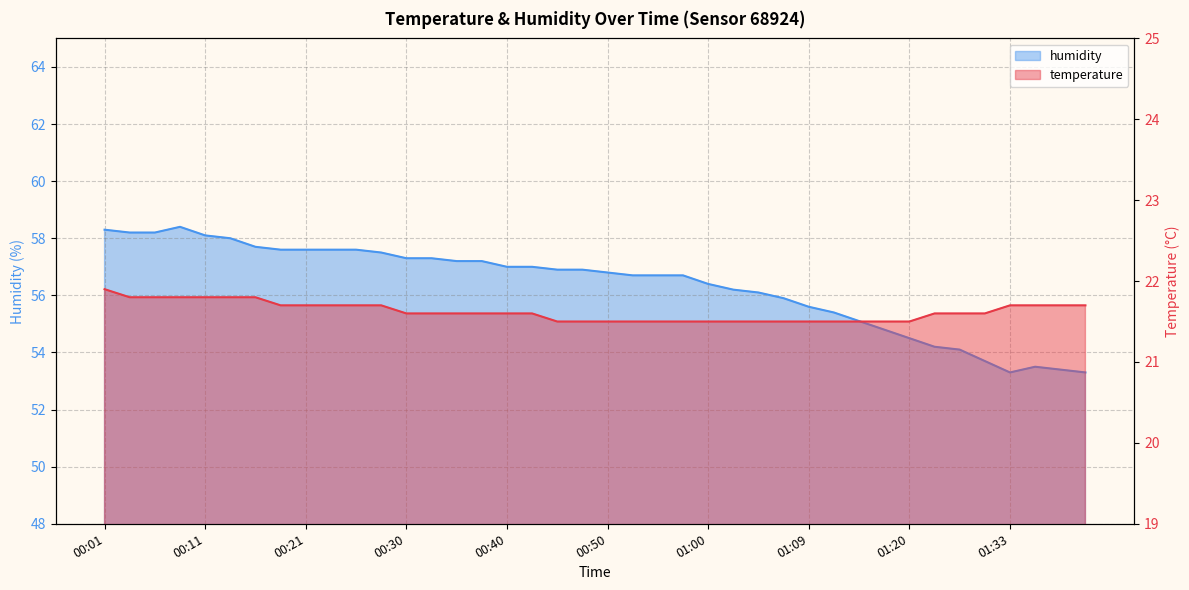

Reading left to right, extract all data points from this chart.

temperature: 00:01=21.9	00:03=21.8	00:06=21.8	00:08=21.8	00:11=21.8	00:13=21.8	00:16=21.8	00:18=21.7	00:21=21.7	00:23=21.7	00:25=21.7	00:28=21.7	00:30=21.6	00:33=21.6	00:35=21.6	00:38=21.6	00:40=21.6	00:42=21.6	00:45=21.5	00:47=21.5	00:50=21.5	00:52=21.5	00:55=21.5	00:57=21.5	01:00=21.5	01:02=21.5	01:04=21.5	01:07=21.5	01:09=21.5	01:12=21.5	01:15=21.5	01:18=21.5	01:20=21.5	01:25=21.6	01:28=21.6	01:30=21.6	01:33=21.7	01:35=21.7	01:37=21.7	01:40=21.7
humidity: 00:01=58.3	00:03=58.2	00:06=58.2	00:08=58.4	00:11=58.1	00:13=58.0	00:16=57.7	00:18=57.6	00:21=57.6	00:23=57.6	00:25=57.6	00:28=57.5	00:30=57.3	00:33=57.3	00:35=57.2	00:38=57.2	00:40=57.0	00:42=57.0	00:45=56.9	00:47=56.9	00:50=56.8	00:52=56.7	00:55=56.7	00:57=56.7	01:00=56.4	01:02=56.2	01:04=56.1	01:07=55.9	01:09=55.6	01:12=55.4	01:15=55.1	01:18=54.8	01:20=54.5	01:25=54.2	01:28=54.1	01:30=53.7	01:33=53.3	01:35=53.5	01:37=53.4	01:40=53.3